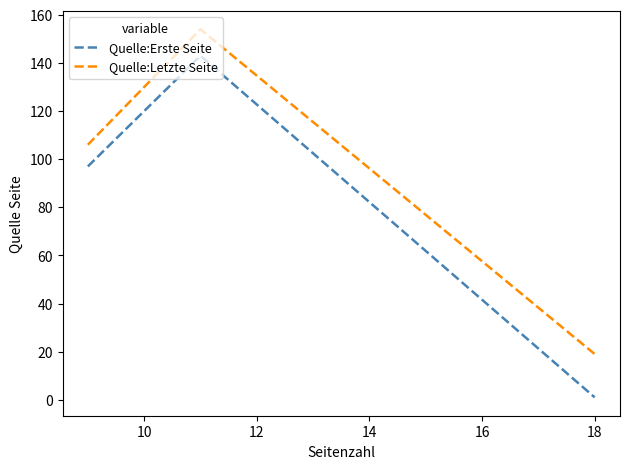

Reading right to left, extract all data points from this chart.

Quelle:Erste Seite: 1	143	97
Quelle:Letzte Seite: 19	154	106